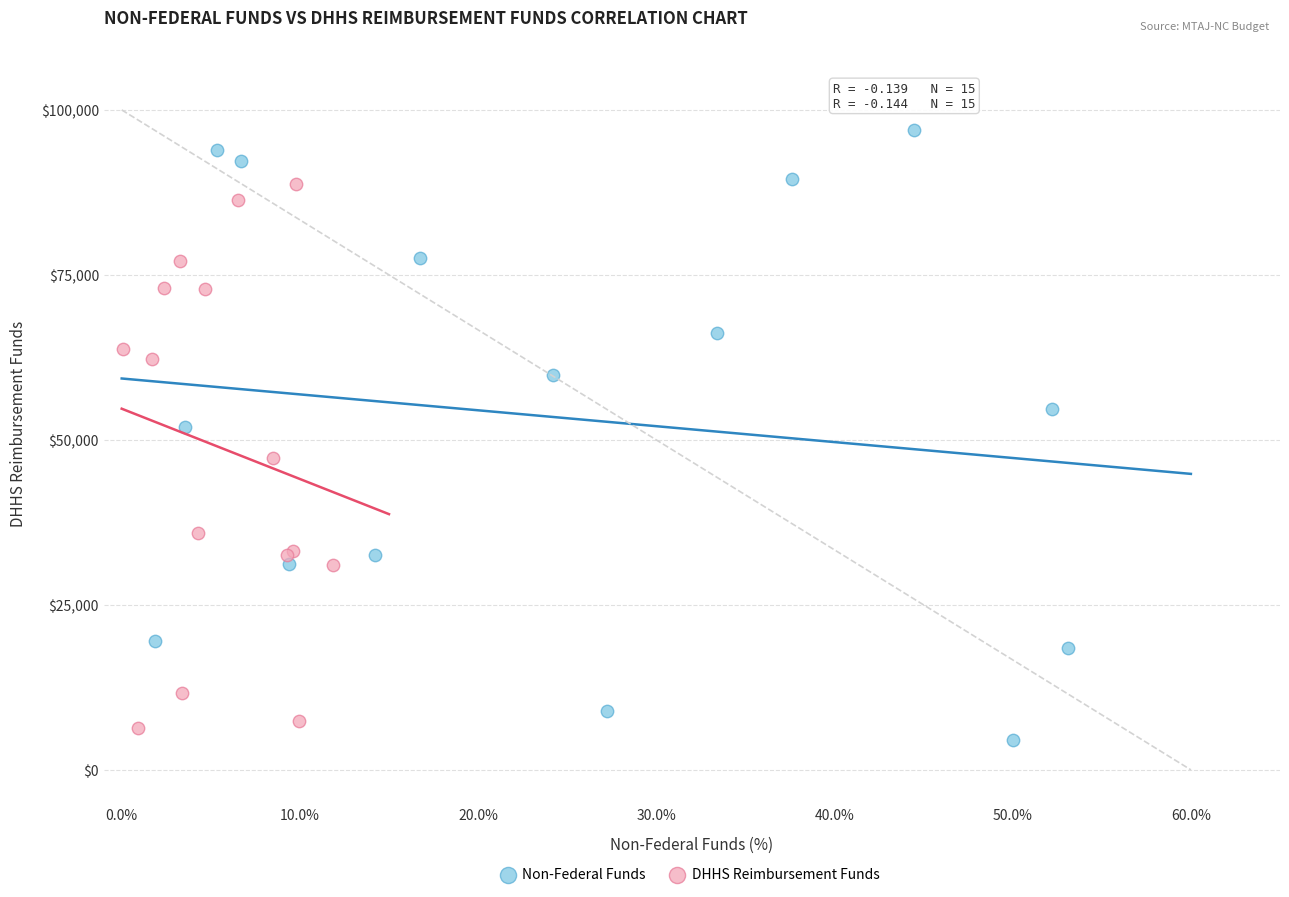

Which series has the largest Y range (max minus min)?

Non-Federal Funds